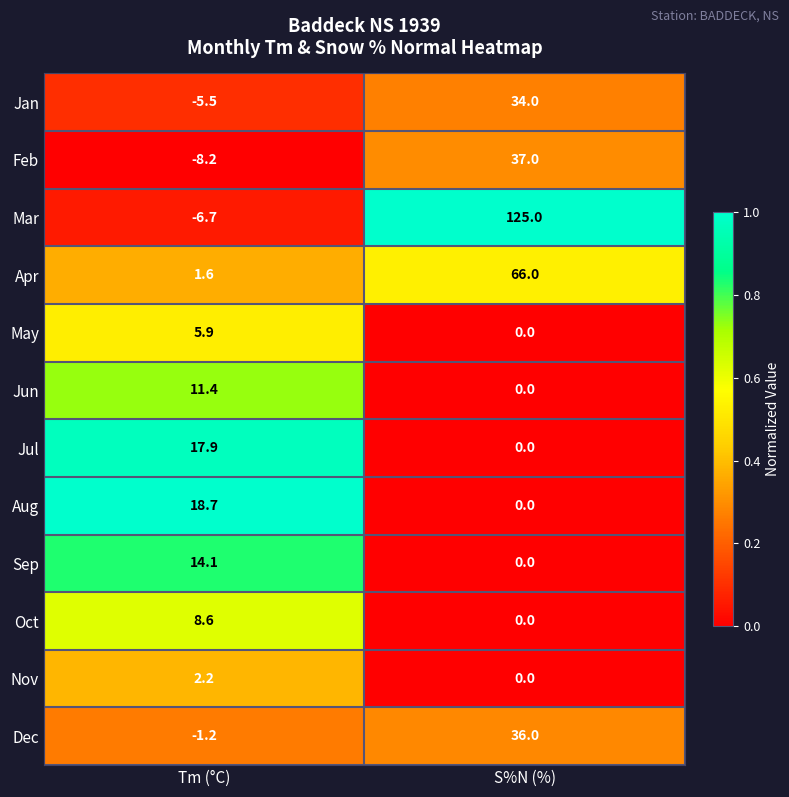

Count the number of categories in the chart.

2